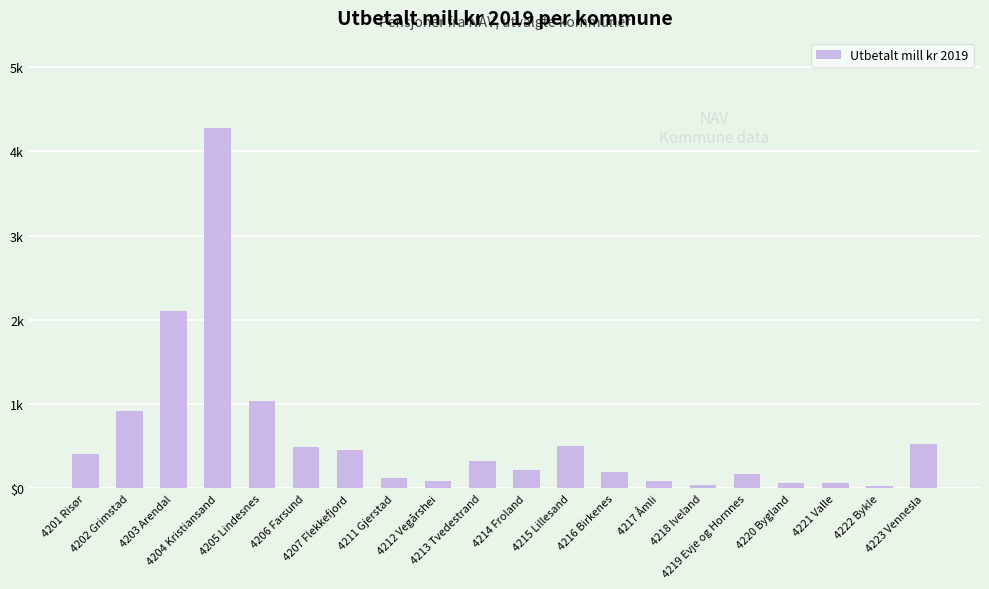

What is the difference between the maximum and minimum values?

4244.1